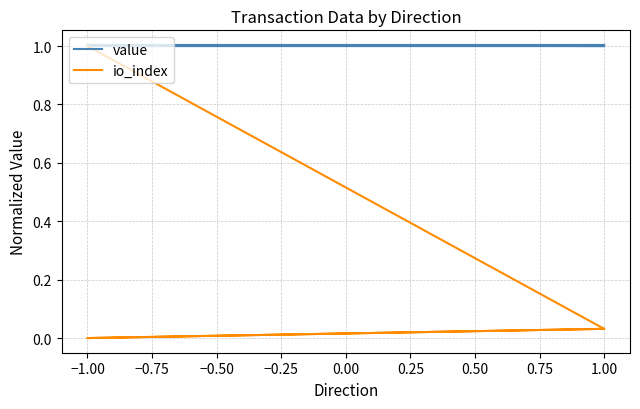

How many data points does each series have?

4